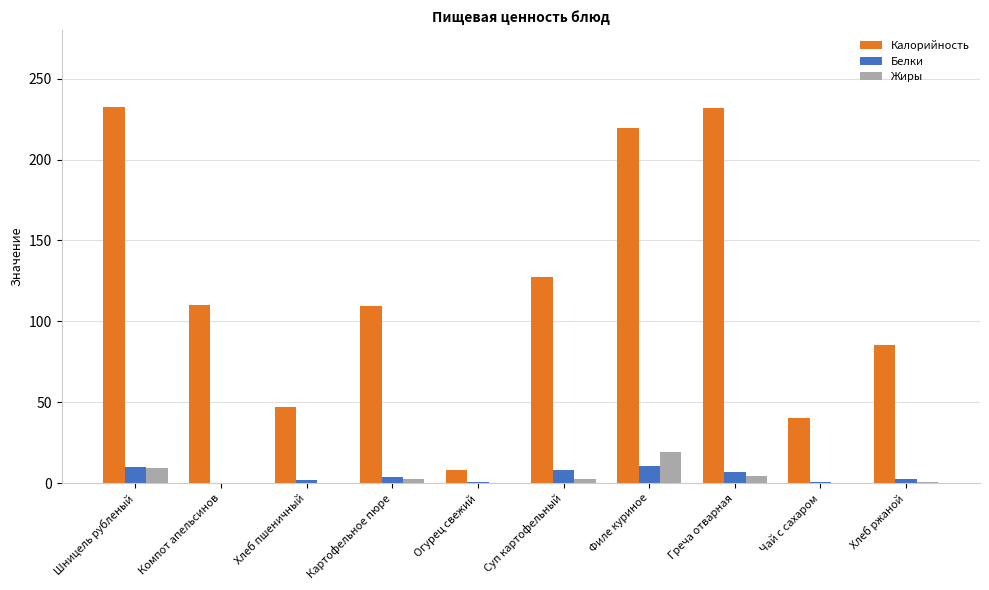

How many data points does each series have?

10